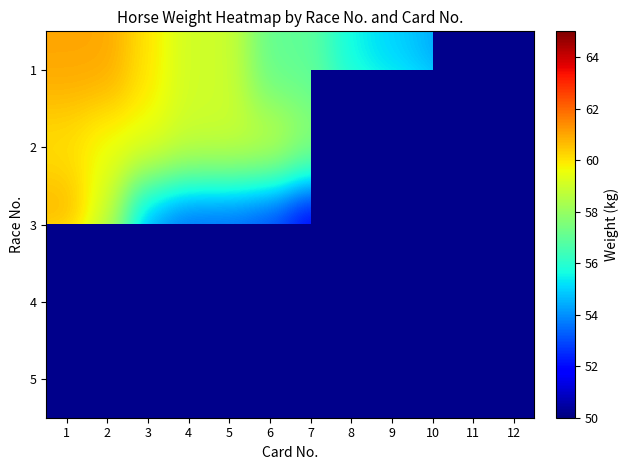

Which series has the largest total across all categories?

2